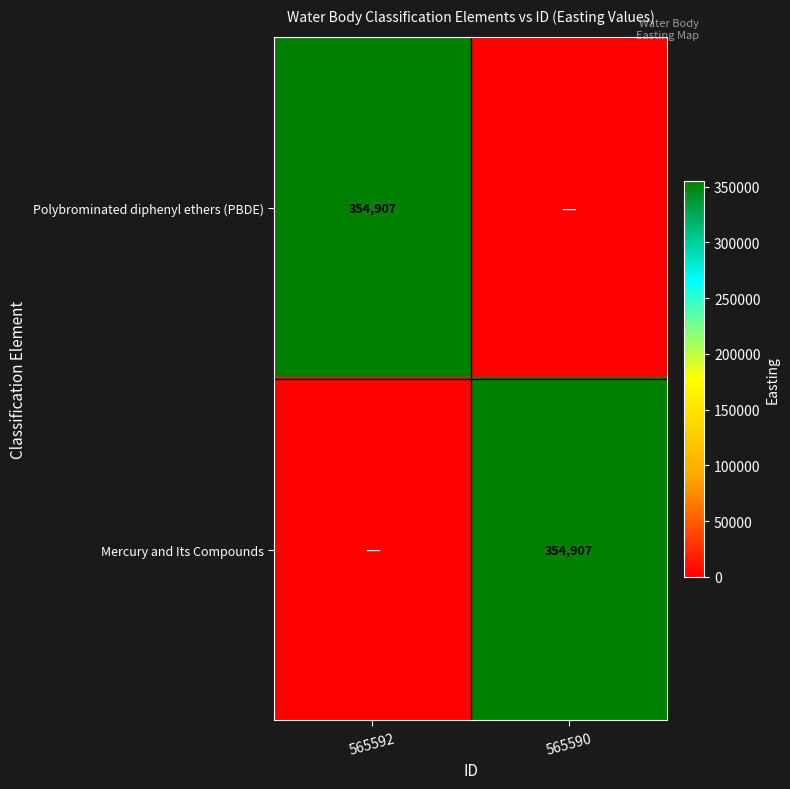

What is the difference between the highest and lowest values at 565592?

354907